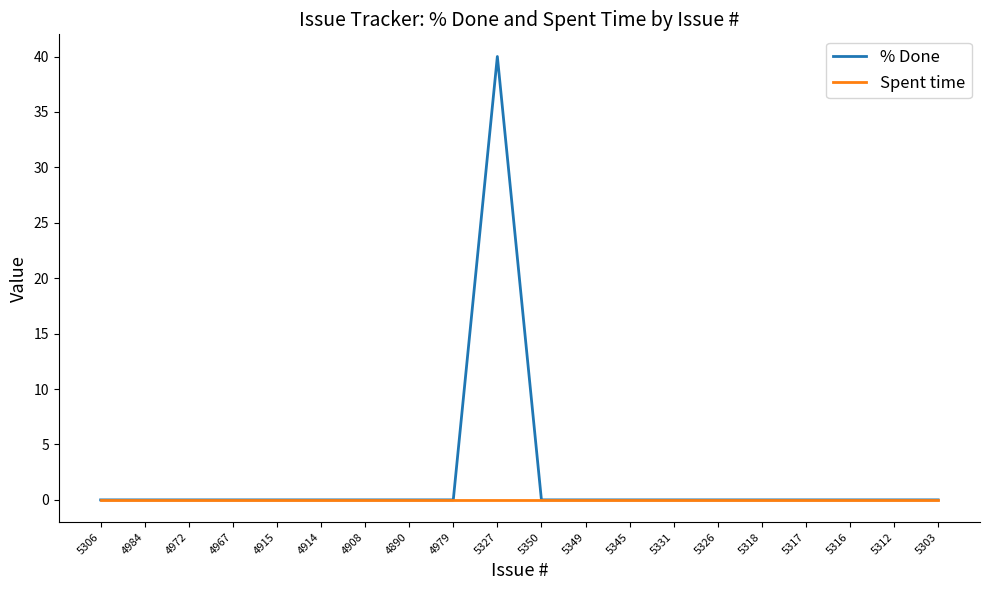

Which series has the largest range (max minus min)?

% Done